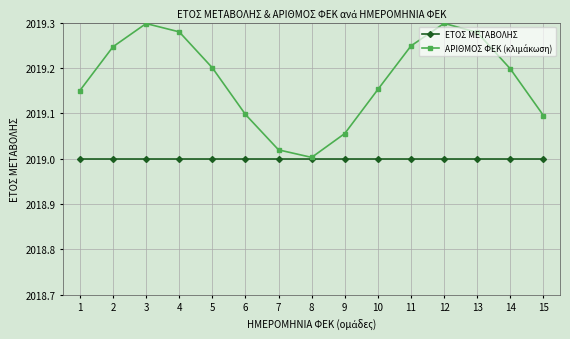

True or false: ΕΤΟΣ ΜΕΤΑΒΟΛΗΣ has a value of 3134.7 at 7.

False